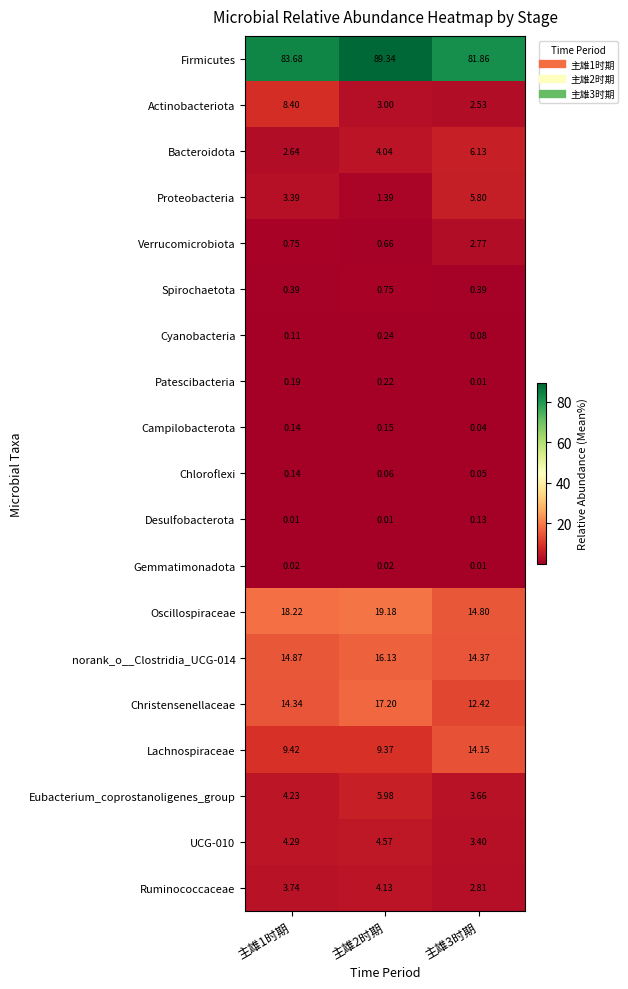

Which series changed the most between 主雄1时期 and 主雄2时期?

Firmicutes